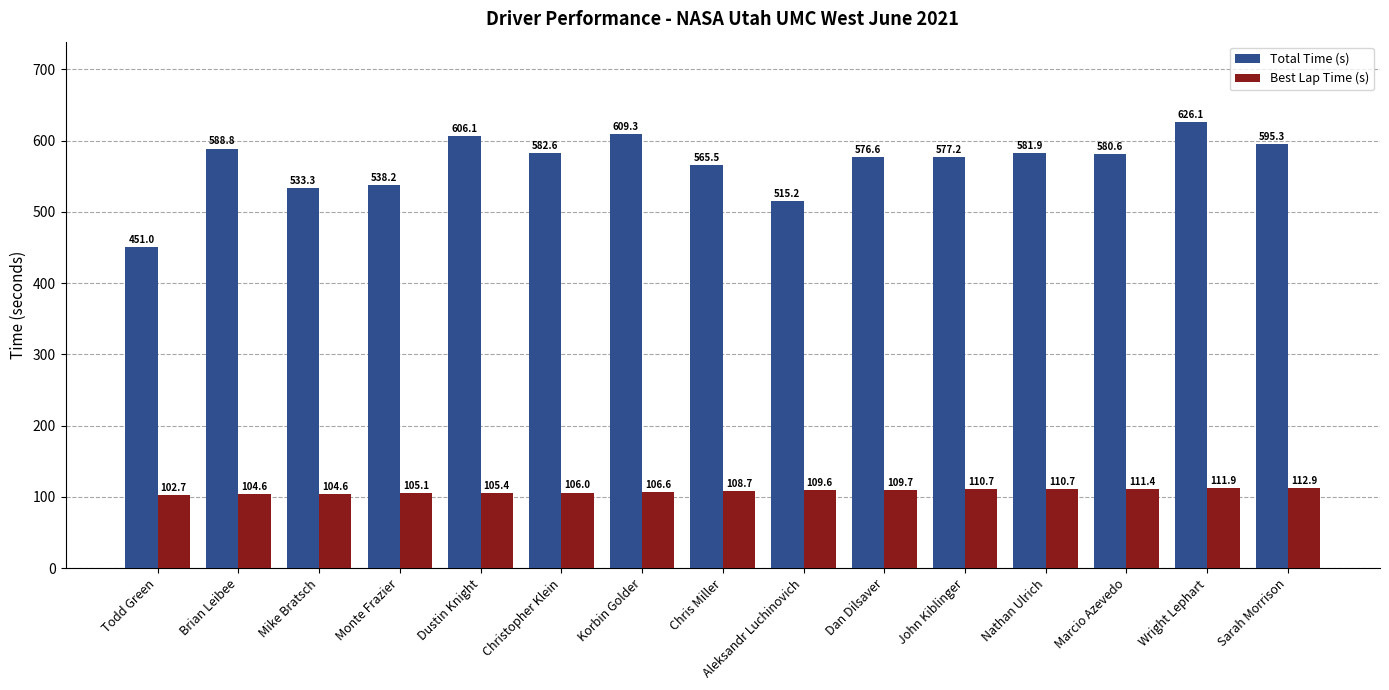

List the series in order of their peak value, highest first.

Total Time (s), Best Lap Time (s)